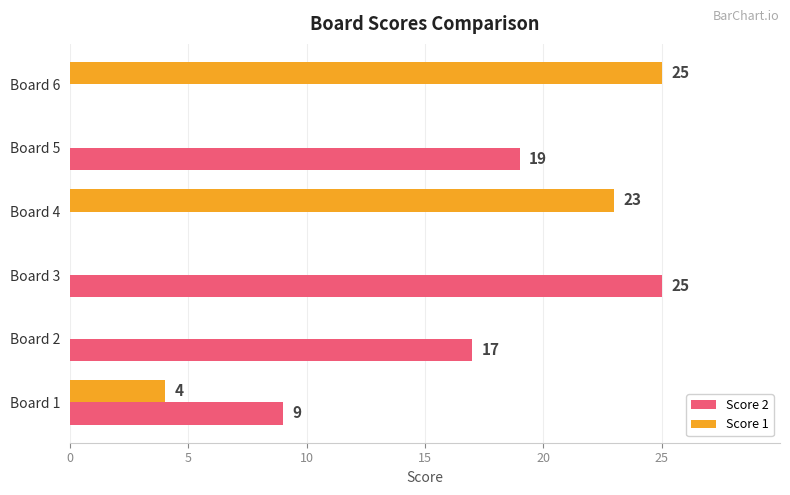

What are all the series names shown in the legend?

Score 2, Score 1